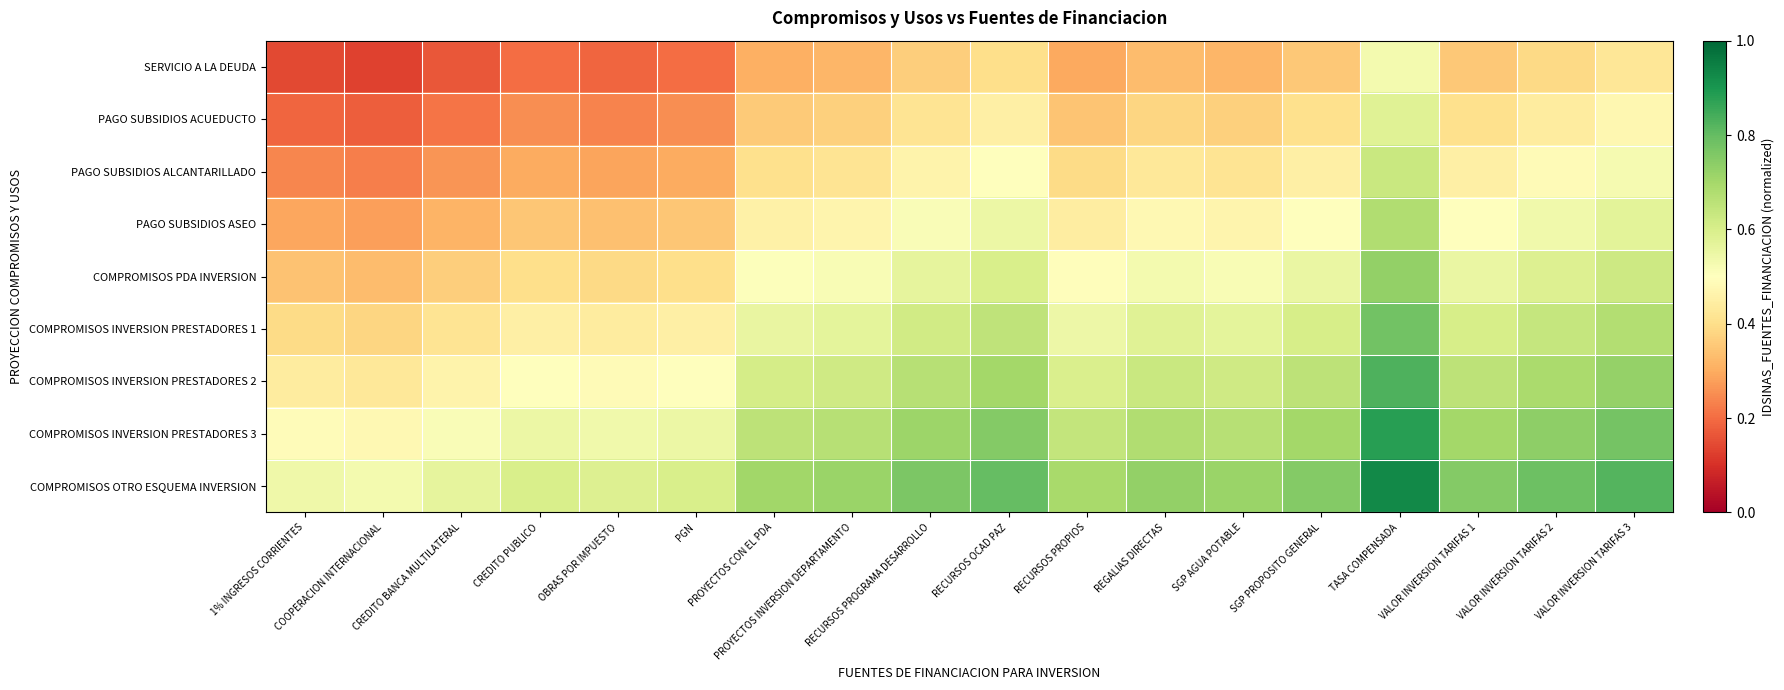

Reading left to right, what are all the values shown in this chart?

SERVICIO A LA DEUDA: 1% INGRESOS CORRIENTES=0.1	COOPERACION INTERNACIONAL=0.1	CREDITO BANCA MULTILATERAL=0.2	CREDITO PUBLICO=0.2	OBRAS POR IMPUESTO=0.2	PGN=0.2	PROYECTOS CON EL PDA=0.3	PROYECTOS INVERSION DEPARTAMENTO=0.3	RECURSOS PROGRAMA DESARROLLO=0.4	RECURSOS OCAD PAZ=0.4	RECURSOS PROPIOS=0.3	REGALIAS DIRECTAS=0.3	SGP AGUA POTABLE=0.3	SGP PROPOSITO GENERAL=0.4	TASA COMPENSADA=0.5	VALOR INVERSION TARIFAS 1=0.4	VALOR INVERSION TARIFAS 2=0.4	VALOR INVERSION TARIFAS 3=0.4
PAGO SUBSIDIOS ACUEDUCTO: 1% INGRESOS CORRIENTES=0.2	COOPERACION INTERNACIONAL=0.2	CREDITO BANCA MULTILATERAL=0.2	CREDITO PUBLICO=0.2	OBRAS POR IMPUESTO=0.2	PGN=0.2	PROYECTOS CON EL PDA=0.4	PROYECTOS INVERSION DEPARTAMENTO=0.4	RECURSOS PROGRAMA DESARROLLO=0.4	RECURSOS OCAD PAZ=0.5	RECURSOS PROPIOS=0.3	REGALIAS DIRECTAS=0.4	SGP AGUA POTABLE=0.4	SGP PROPOSITO GENERAL=0.4	TASA COMPENSADA=0.6	VALOR INVERSION TARIFAS 1=0.4	VALOR INVERSION TARIFAS 2=0.4	VALOR INVERSION TARIFAS 3=0.5
PAGO SUBSIDIOS ALCANTARILLADO: 1% INGRESOS CORRIENTES=0.2	COOPERACION INTERNACIONAL=0.2	CREDITO BANCA MULTILATERAL=0.3	CREDITO PUBLICO=0.3	OBRAS POR IMPUESTO=0.3	PGN=0.3	PROYECTOS CON EL PDA=0.4	PROYECTOS INVERSION DEPARTAMENTO=0.4	RECURSOS PROGRAMA DESARROLLO=0.5	RECURSOS OCAD PAZ=0.5	RECURSOS PROPIOS=0.4	REGALIAS DIRECTAS=0.4	SGP AGUA POTABLE=0.4	SGP PROPOSITO GENERAL=0.5	TASA COMPENSADA=0.6	VALOR INVERSION TARIFAS 1=0.5	VALOR INVERSION TARIFAS 2=0.5	VALOR INVERSION TARIFAS 3=0.5
PAGO SUBSIDIOS ASEO: 1% INGRESOS CORRIENTES=0.3	COOPERACION INTERNACIONAL=0.3	CREDITO BANCA MULTILATERAL=0.3	CREDITO PUBLICO=0.4	OBRAS POR IMPUESTO=0.3	PGN=0.4	PROYECTOS CON EL PDA=0.5	PROYECTOS INVERSION DEPARTAMENTO=0.5	RECURSOS PROGRAMA DESARROLLO=0.5	RECURSOS OCAD PAZ=0.6	RECURSOS PROPIOS=0.4	REGALIAS DIRECTAS=0.5	SGP AGUA POTABLE=0.5	SGP PROPOSITO GENERAL=0.5	TASA COMPENSADA=0.7	VALOR INVERSION TARIFAS 1=0.5	VALOR INVERSION TARIFAS 2=0.5	VALOR INVERSION TARIFAS 3=0.6
COMPROMISOS PDA INVERSION: 1% INGRESOS CORRIENTES=0.3	COOPERACION INTERNACIONAL=0.3	CREDITO BANCA MULTILATERAL=0.4	CREDITO PUBLICO=0.4	OBRAS POR IMPUESTO=0.4	PGN=0.4	PROYECTOS CON EL PDA=0.5	PROYECTOS INVERSION DEPARTAMENTO=0.5	RECURSOS PROGRAMA DESARROLLO=0.6	RECURSOS OCAD PAZ=0.6	RECURSOS PROPIOS=0.5	REGALIAS DIRECTAS=0.5	SGP AGUA POTABLE=0.5	SGP PROPOSITO GENERAL=0.6	TASA COMPENSADA=0.7	VALOR INVERSION TARIFAS 1=0.6	VALOR INVERSION TARIFAS 2=0.6	VALOR INVERSION TARIFAS 3=0.6
COMPROMISOS INVERSION PRESTADORES 1: 1% INGRESOS CORRIENTES=0.4	COOPERACION INTERNACIONAL=0.4	CREDITO BANCA MULTILATERAL=0.4	CREDITO PUBLICO=0.5	OBRAS POR IMPUESTO=0.4	PGN=0.5	PROYECTOS CON EL PDA=0.6	PROYECTOS INVERSION DEPARTAMENTO=0.6	RECURSOS PROGRAMA DESARROLLO=0.6	RECURSOS OCAD PAZ=0.7	RECURSOS PROPIOS=0.5	REGALIAS DIRECTAS=0.6	SGP AGUA POTABLE=0.6	SGP PROPOSITO GENERAL=0.6	TASA COMPENSADA=0.8	VALOR INVERSION TARIFAS 1=0.6	VALOR INVERSION TARIFAS 2=0.6	VALOR INVERSION TARIFAS 3=0.7
COMPROMISOS INVERSION PRESTADORES 2: 1% INGRESOS CORRIENTES=0.4	COOPERACION INTERNACIONAL=0.4	CREDITO BANCA MULTILATERAL=0.5	CREDITO PUBLICO=0.5	OBRAS POR IMPUESTO=0.5	PGN=0.5	PROYECTOS CON EL PDA=0.6	PROYECTOS INVERSION DEPARTAMENTO=0.6	RECURSOS PROGRAMA DESARROLLO=0.7	RECURSOS OCAD PAZ=0.7	RECURSOS PROPIOS=0.6	REGALIAS DIRECTAS=0.6	SGP AGUA POTABLE=0.6	SGP PROPOSITO GENERAL=0.7	TASA COMPENSADA=0.8	VALOR INVERSION TARIFAS 1=0.7	VALOR INVERSION TARIFAS 2=0.7	VALOR INVERSION TARIFAS 3=0.7
COMPROMISOS INVERSION PRESTADORES 3: 1% INGRESOS CORRIENTES=0.5	COOPERACION INTERNACIONAL=0.5	CREDITO BANCA MULTILATERAL=0.5	CREDITO PUBLICO=0.6	OBRAS POR IMPUESTO=0.5	PGN=0.6	PROYECTOS CON EL PDA=0.7	PROYECTOS INVERSION DEPARTAMENTO=0.7	RECURSOS PROGRAMA DESARROLLO=0.7	RECURSOS OCAD PAZ=0.8	RECURSOS PROPIOS=0.6	REGALIAS DIRECTAS=0.7	SGP AGUA POTABLE=0.7	SGP PROPOSITO GENERAL=0.7	TASA COMPENSADA=0.9	VALOR INVERSION TARIFAS 1=0.7	VALOR INVERSION TARIFAS 2=0.7	VALOR INVERSION TARIFAS 3=0.8
COMPROMISOS OTRO ESQUEMA INVERSION: 1% INGRESOS CORRIENTES=0.5	COOPERACION INTERNACIONAL=0.5	CREDITO BANCA MULTILATERAL=0.6	CREDITO PUBLICO=0.6	OBRAS POR IMPUESTO=0.6	PGN=0.6	PROYECTOS CON EL PDA=0.7	PROYECTOS INVERSION DEPARTAMENTO=0.7	RECURSOS PROGRAMA DESARROLLO=0.8	RECURSOS OCAD PAZ=0.8	RECURSOS PROPIOS=0.7	REGALIAS DIRECTAS=0.7	SGP AGUA POTABLE=0.7	SGP PROPOSITO GENERAL=0.8	TASA COMPENSADA=0.9	VALOR INVERSION TARIFAS 1=0.8	VALOR INVERSION TARIFAS 2=0.8	VALOR INVERSION TARIFAS 3=0.8